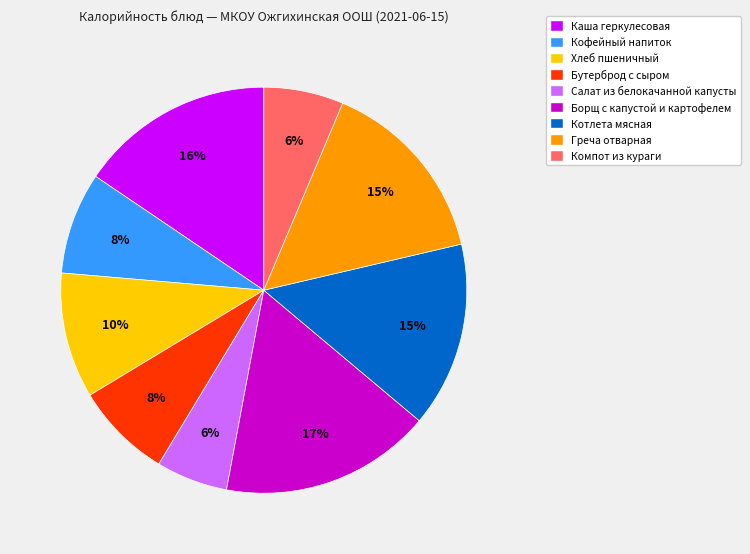

To the nearest percent, what is the difference between the largest and smallest slice percentages?

11%